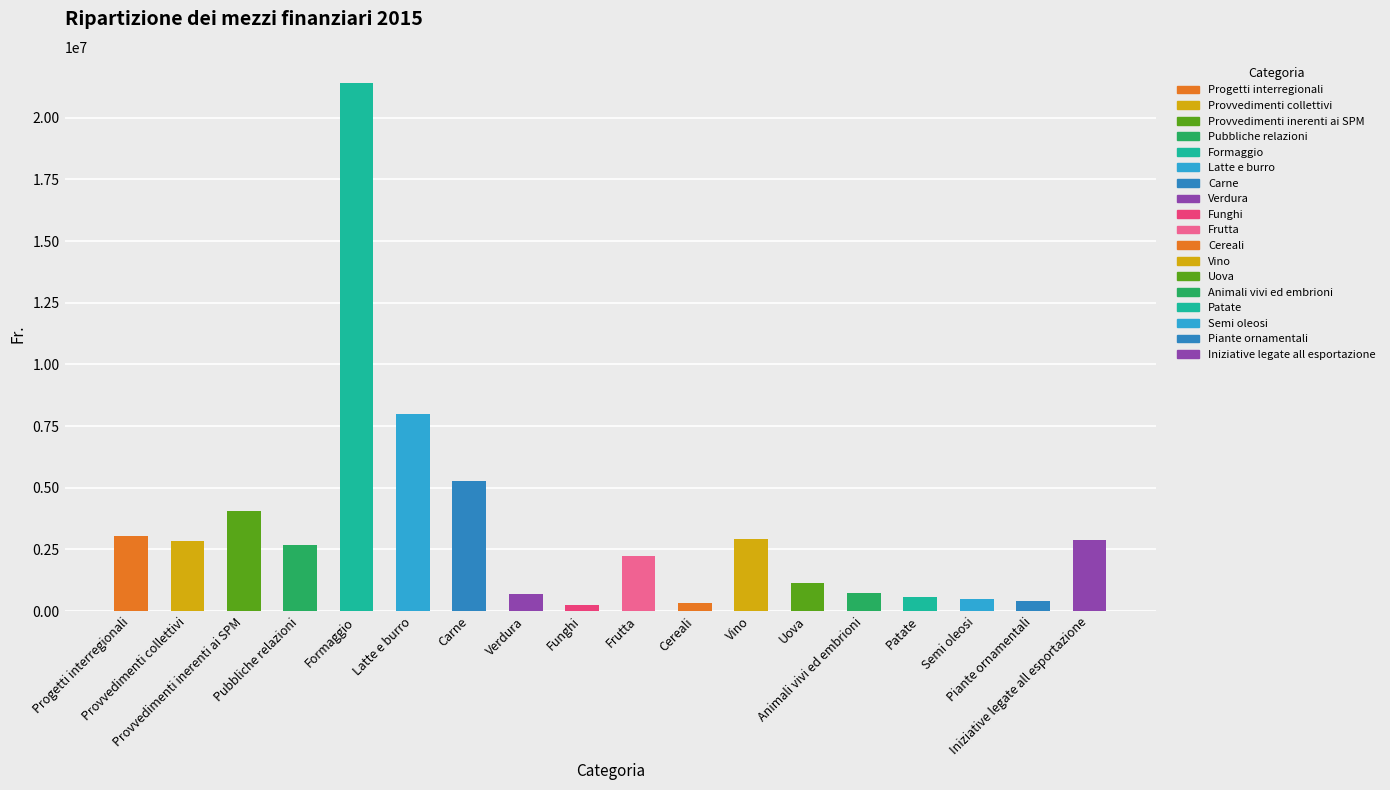

Where does the data first go above 2671500?

Progetti interregionali